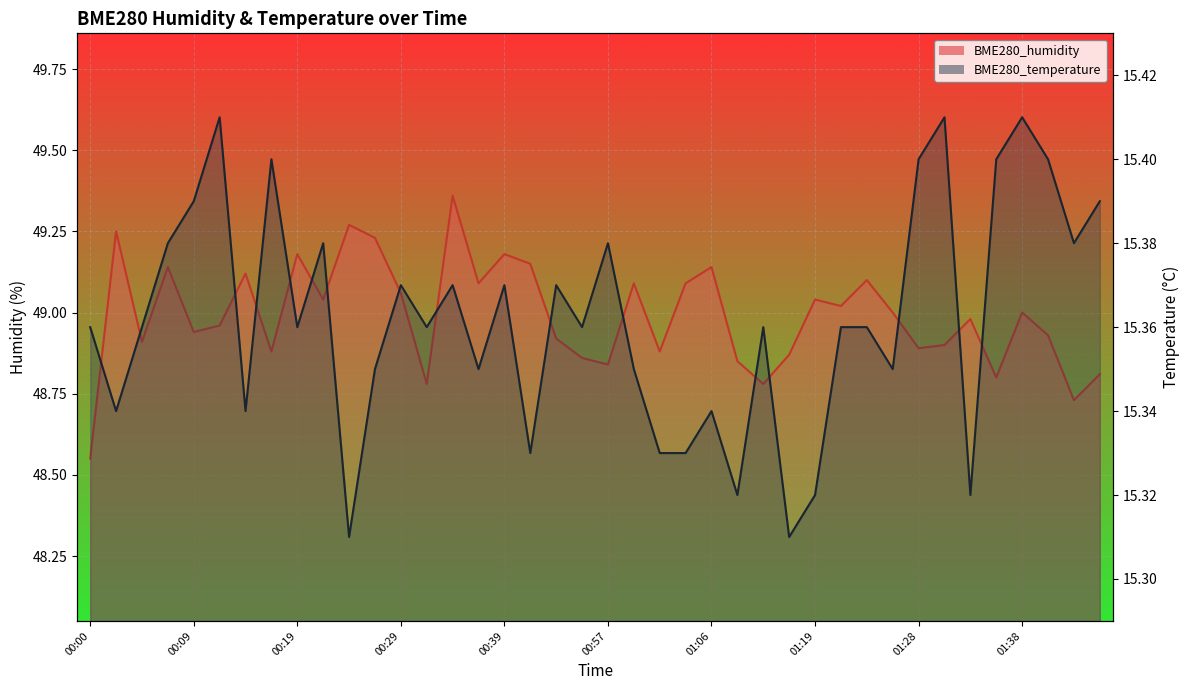

List the series in order of their overall mean, highest first.

BME280_humidity, BME280_temperature